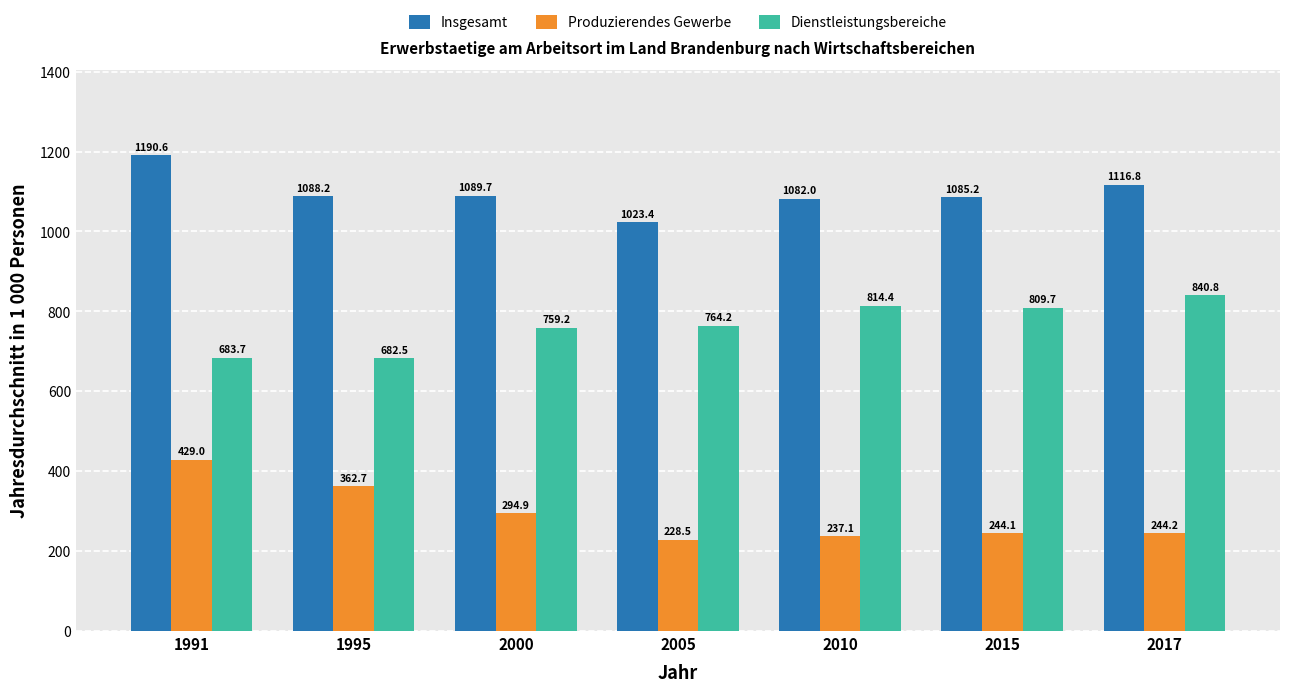

The value of Insgesamt at 1991 is 2104.0. True or false?

False